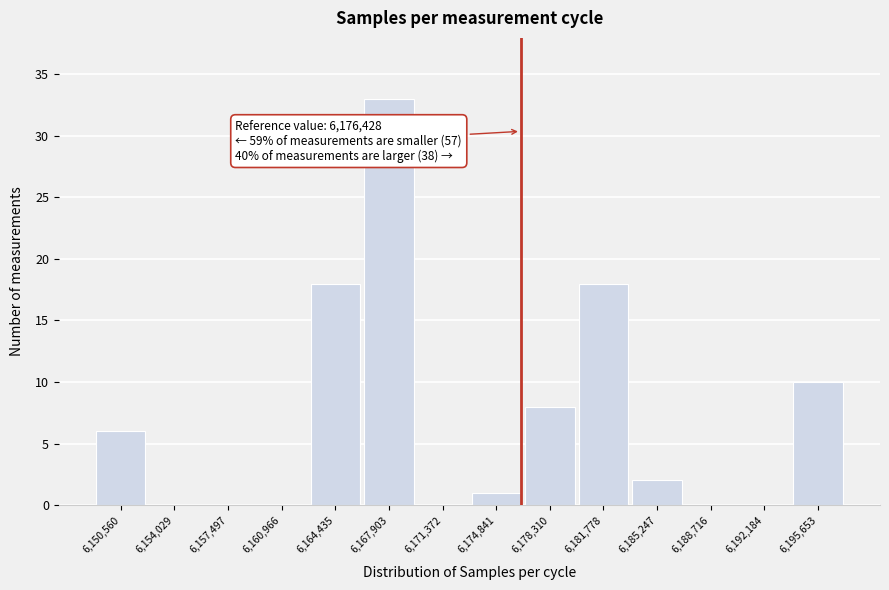

Which range on the x-axis has the tallest bar?

6166000 to 6169500